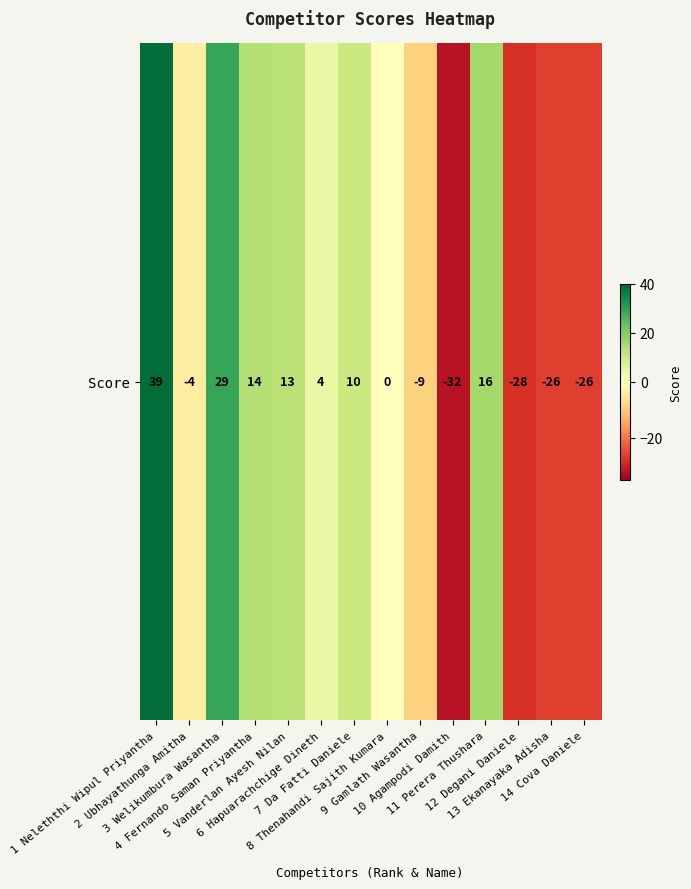

Which category has the highest value across all series?

1 Neleththi Wipul Priyantha